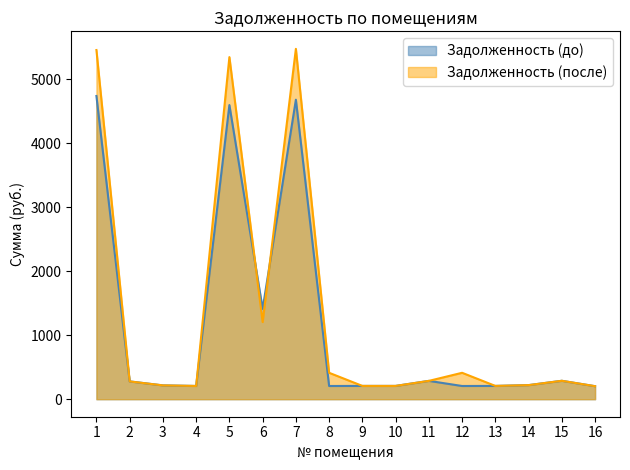

Is it true that Задолженность (после) equals 455.0 at 11?

False